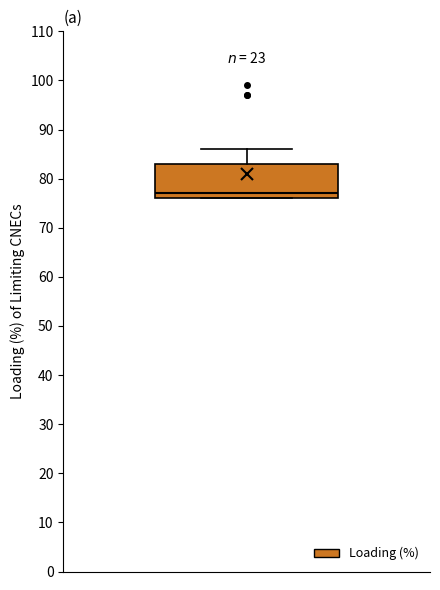

Transcribe this box plot: give where the median line is, the range the box spans, and where the two whiskers end, as read against the y-axis. The values are not printed on the chart, so give them approximately, as read against the axis.

median 77, box 76 to 83, whiskers 76 to 86